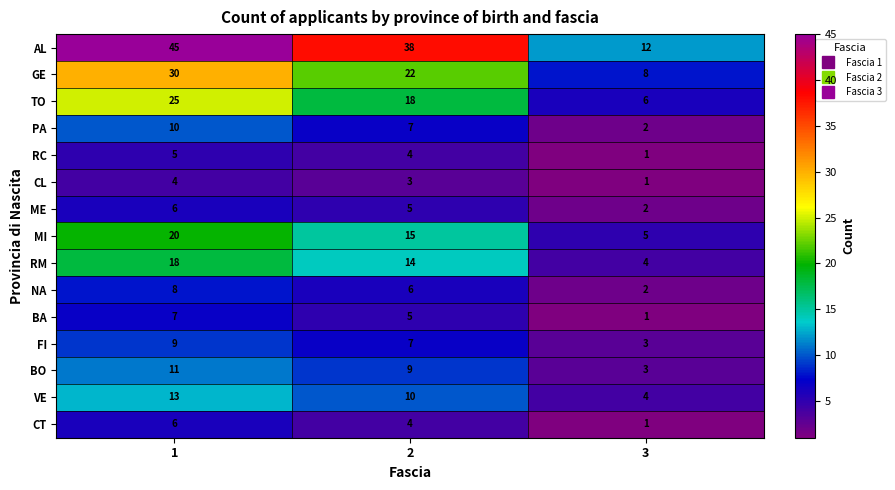

List the labels in order of MI value, smallest first.

3, 2, 1